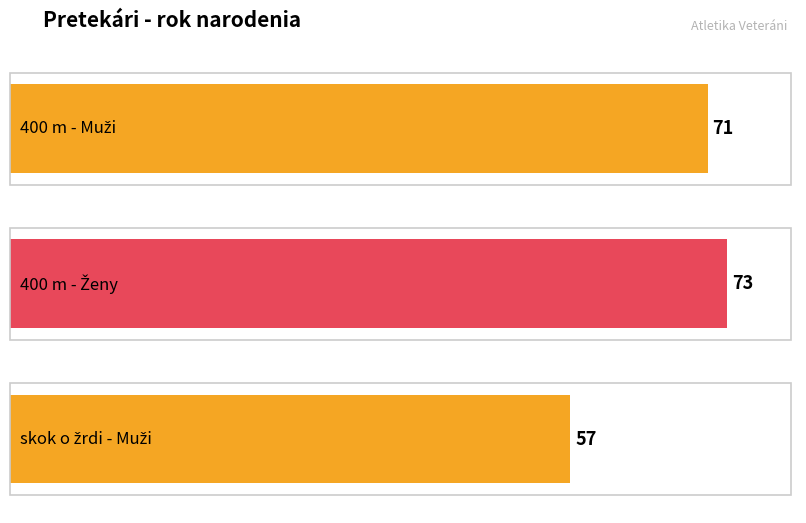

How many bars are there in total?

3